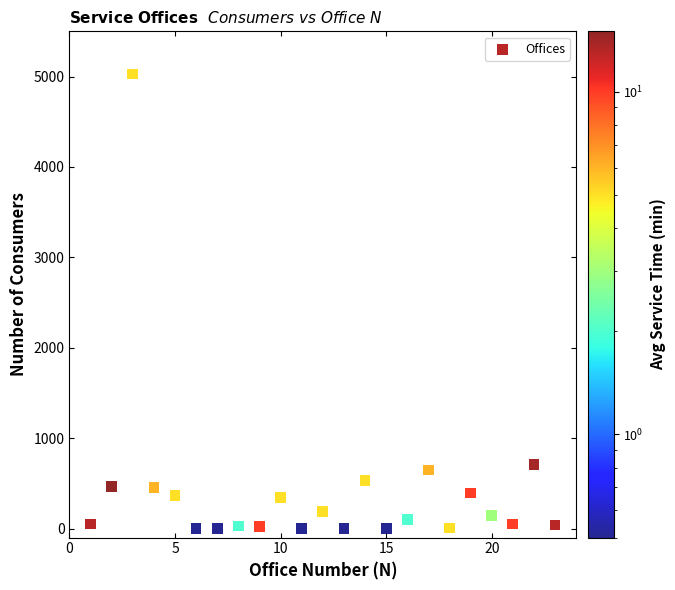

What is the range of Y values (max minus min)?

5028